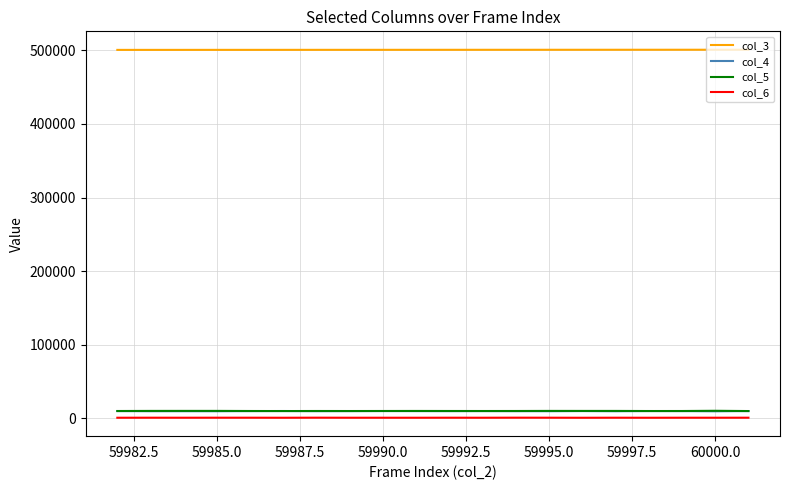

Does the chart display data point markers on the line(s)?

No